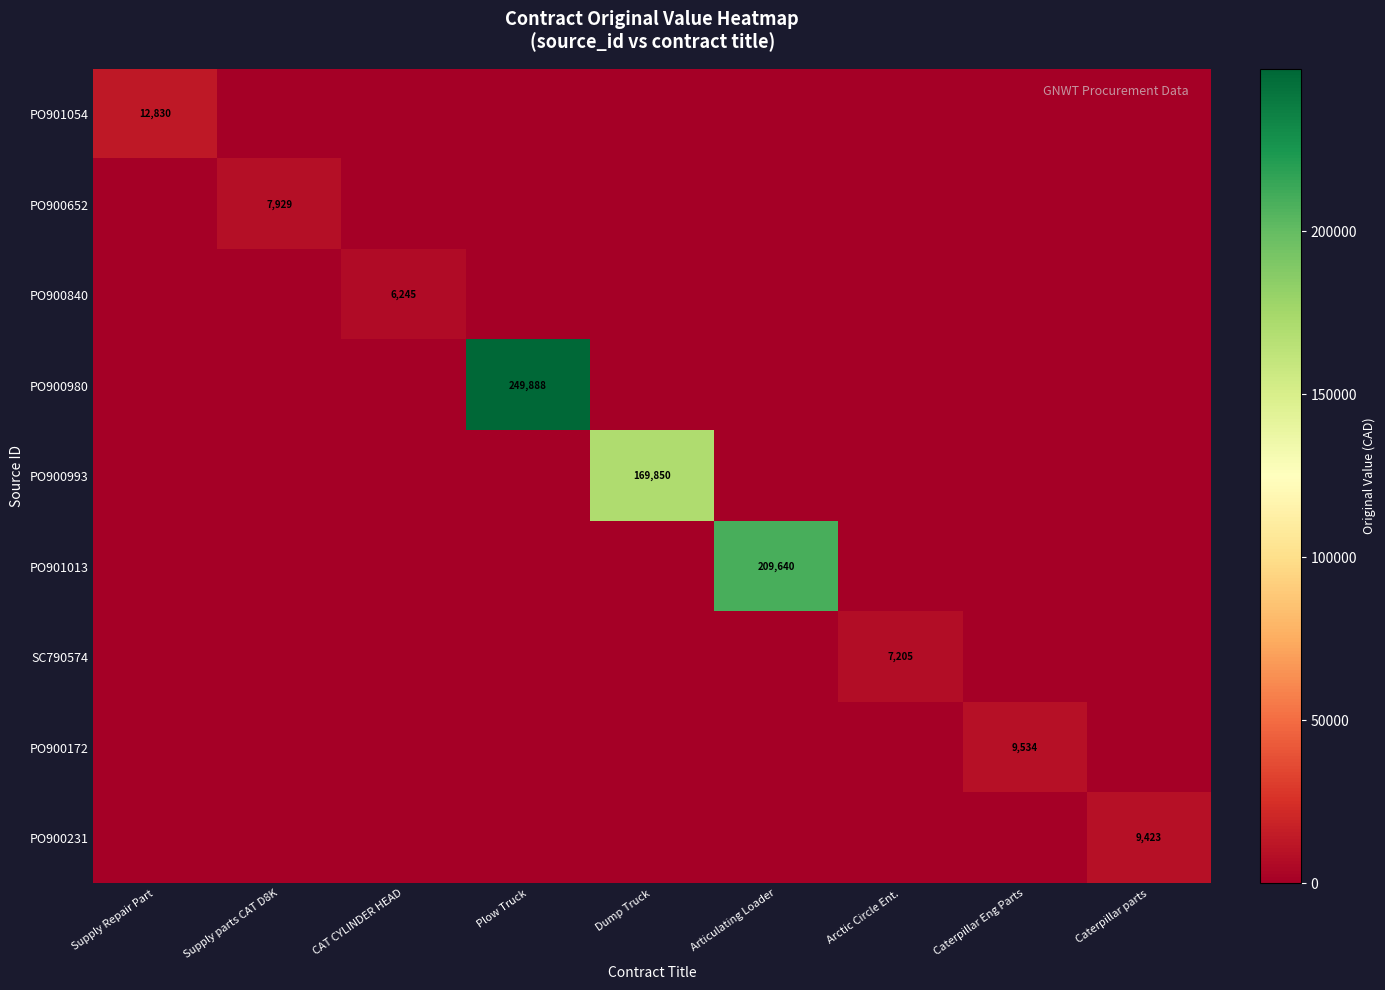

What is the total value across all series at Articulating Loader?

209640.0